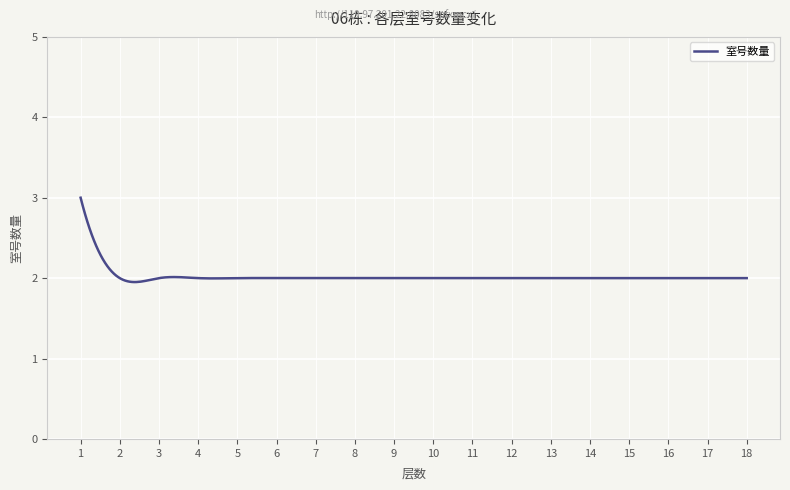

Does the chart have visible grid lines?

Yes